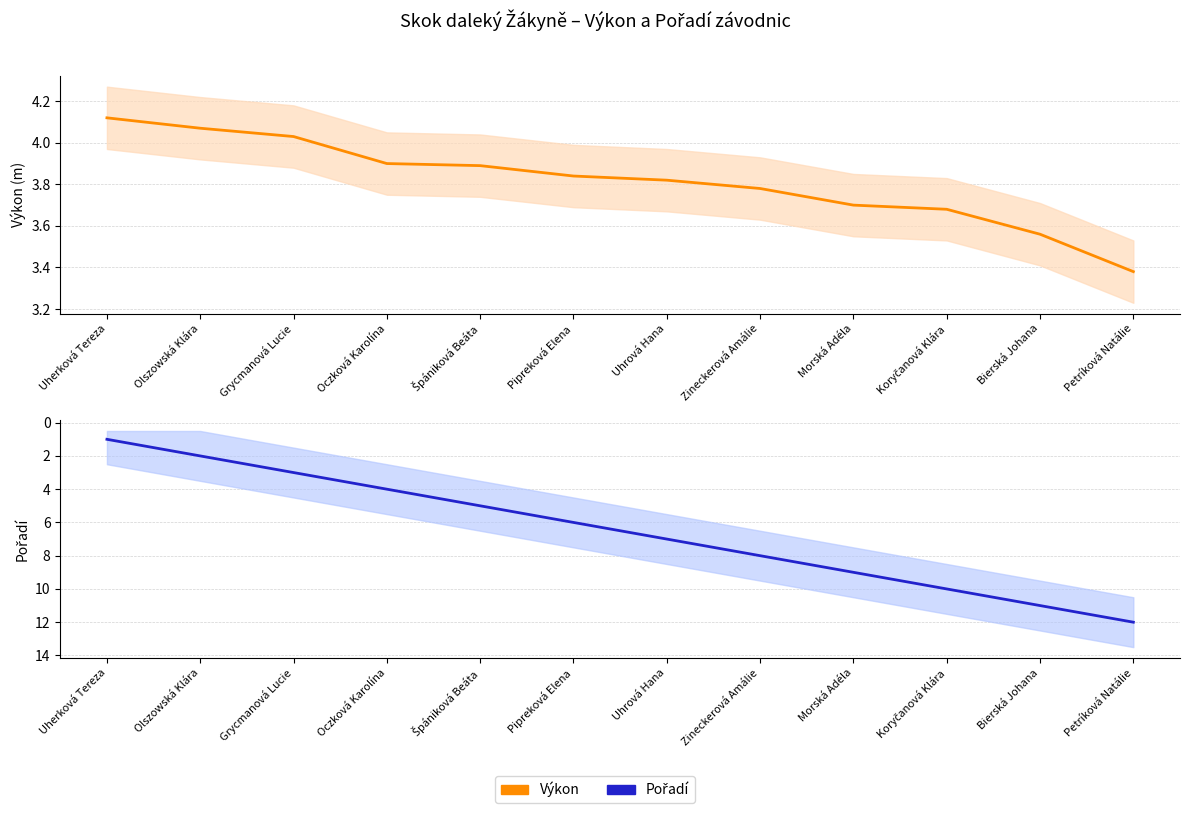

What is the label of the 11th point from the left?

Bierská Johana